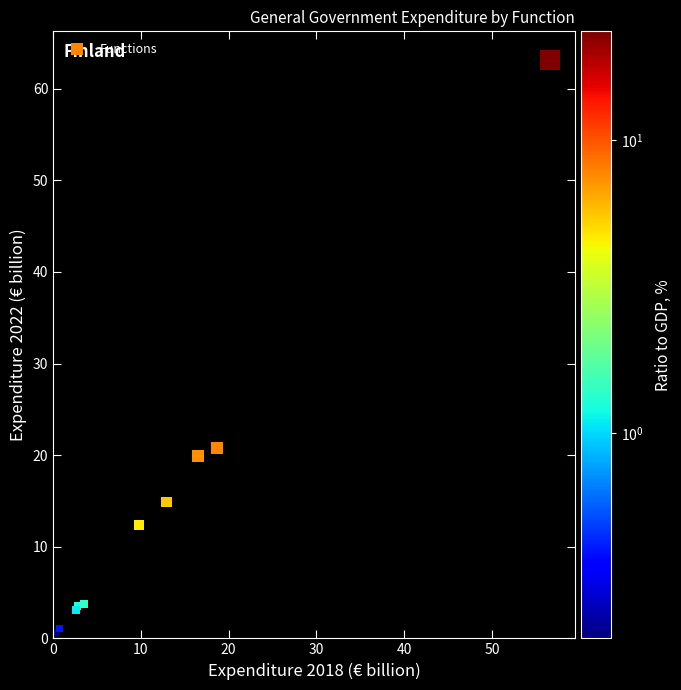

What Y value in the scatter plot is closest to 31?

20.8